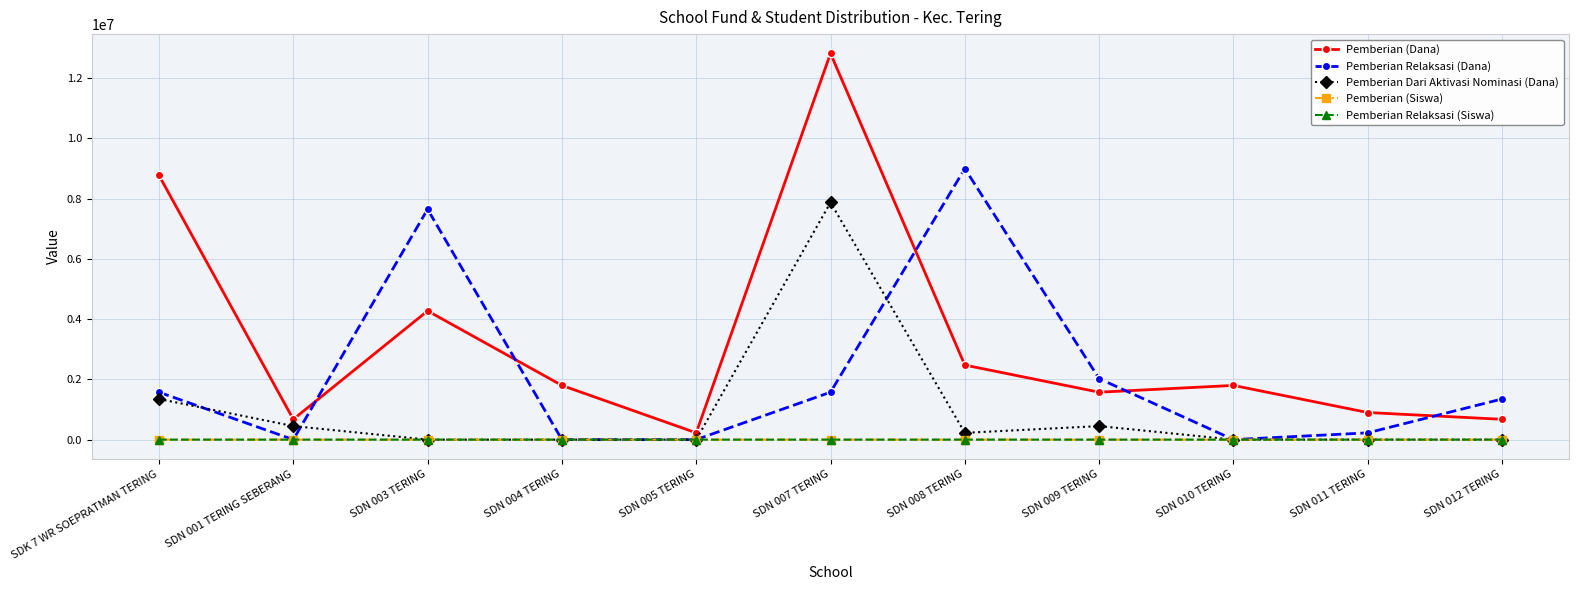

Between SDN 007 TERING and SDN 009 TERING, which series saw the biggest shift?

Pemberian (Dana)